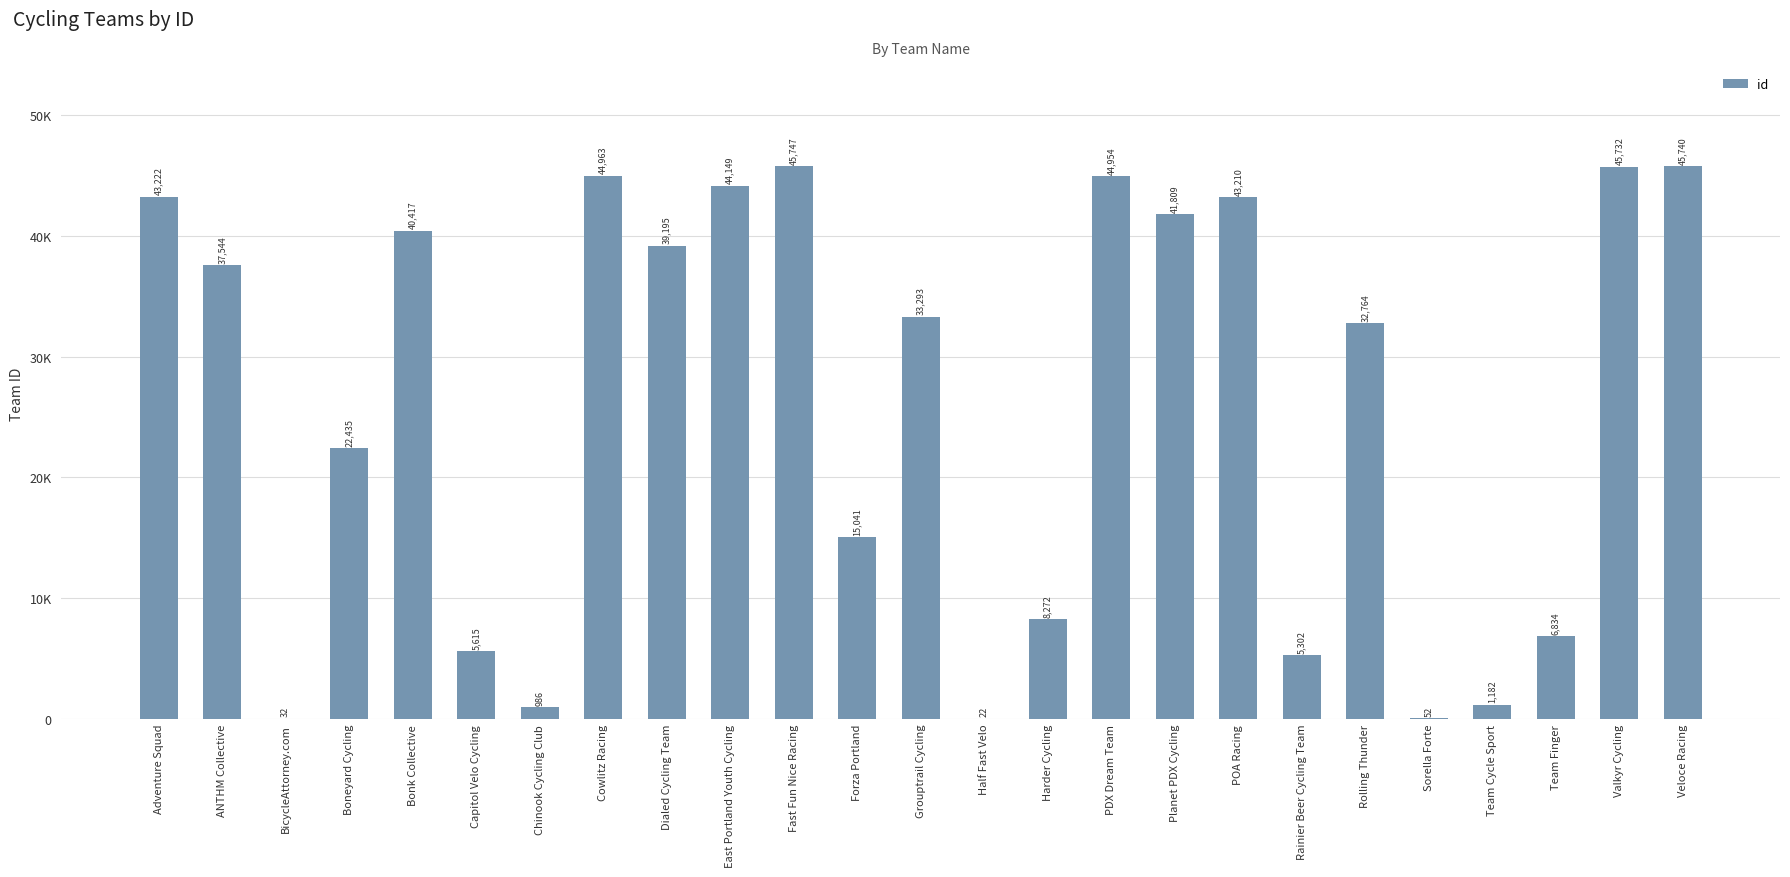

Rank the categories by value from highest to lowest.

Fast Fun Nice Racing, Veloce Racing, Valkyr Cycling, Cowlitz Racing, PDX Dream Team, East Portland Youth Cycling, Adventure Squad, POA Racing, Planet PDX Cycling, Bonk Collective, Dialed Cycling Team, ANTHM Collective, Grouptrail Cycling, Rolling Thunder, Boneyard Cycling, Forza Portland, Harder Cycling, Team Finger, Capitol Velo Cycling, Rainier Beer Cycling Team, Team Cycle Sport, Chinook Cycling Club, Sorella Forte, BicycleAttorney.com, Half Fast Velo